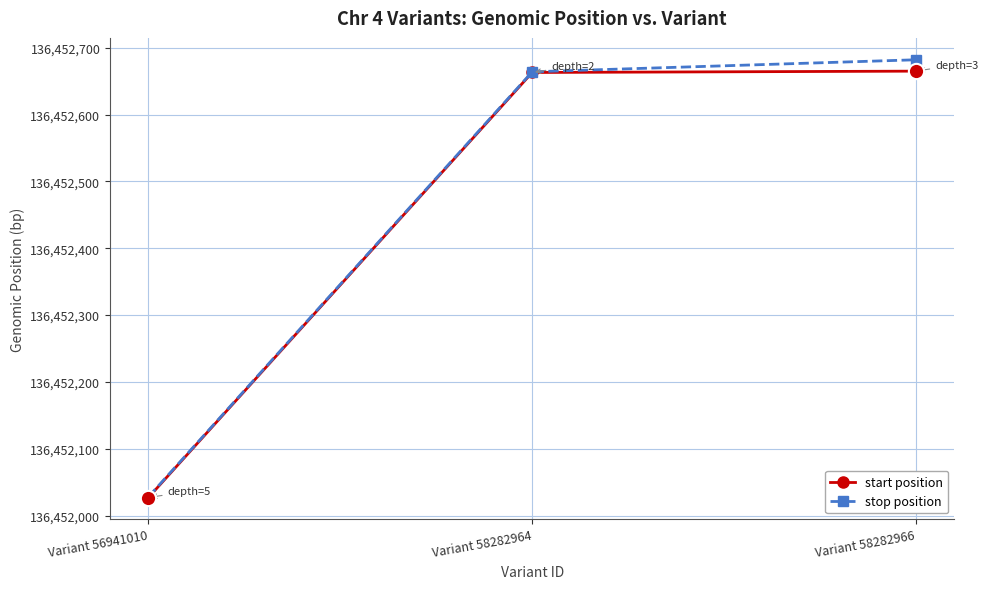

What is the value of the stop position point at the 2nd from the left?

136452664